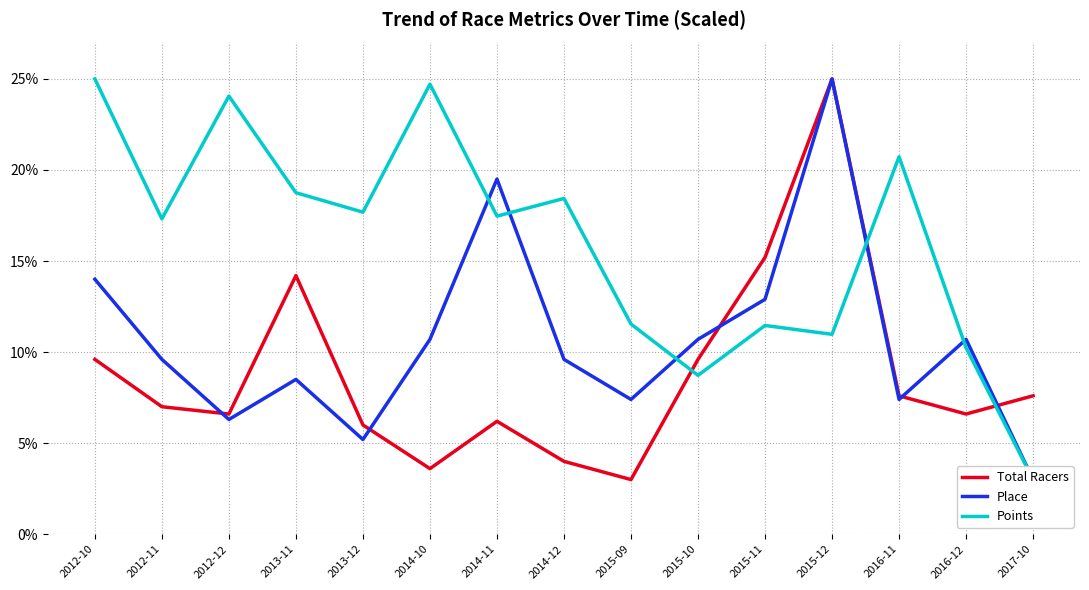

Where do Place and Points first cross each other?

2014-10 and 2014-11